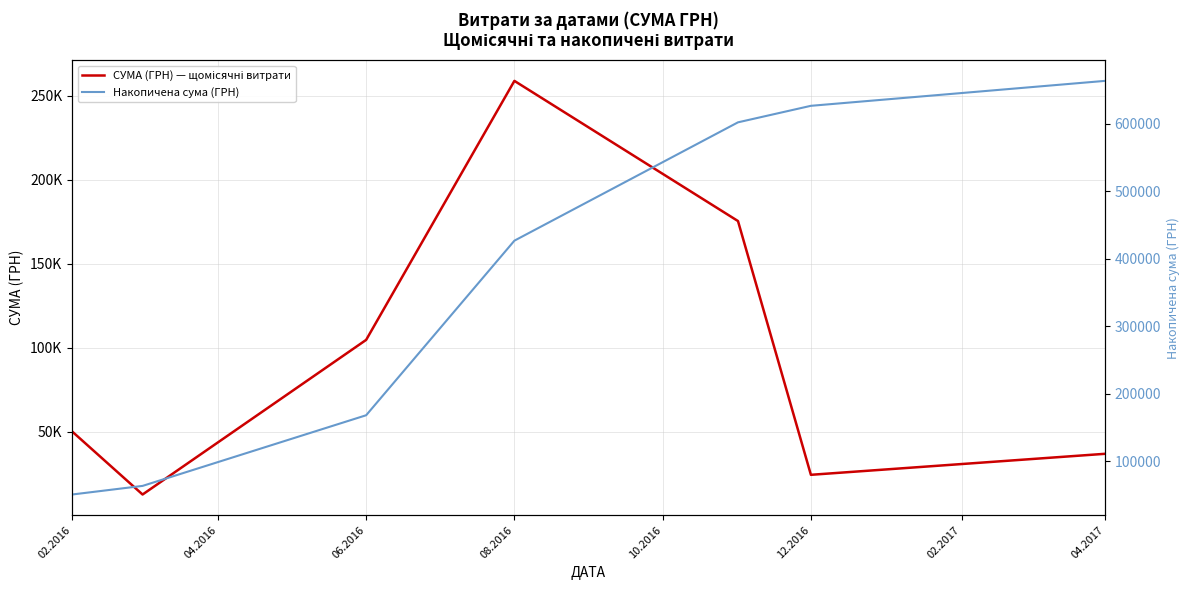

Which series has the largest total across all categories?

Накопичена сума (ГРН)